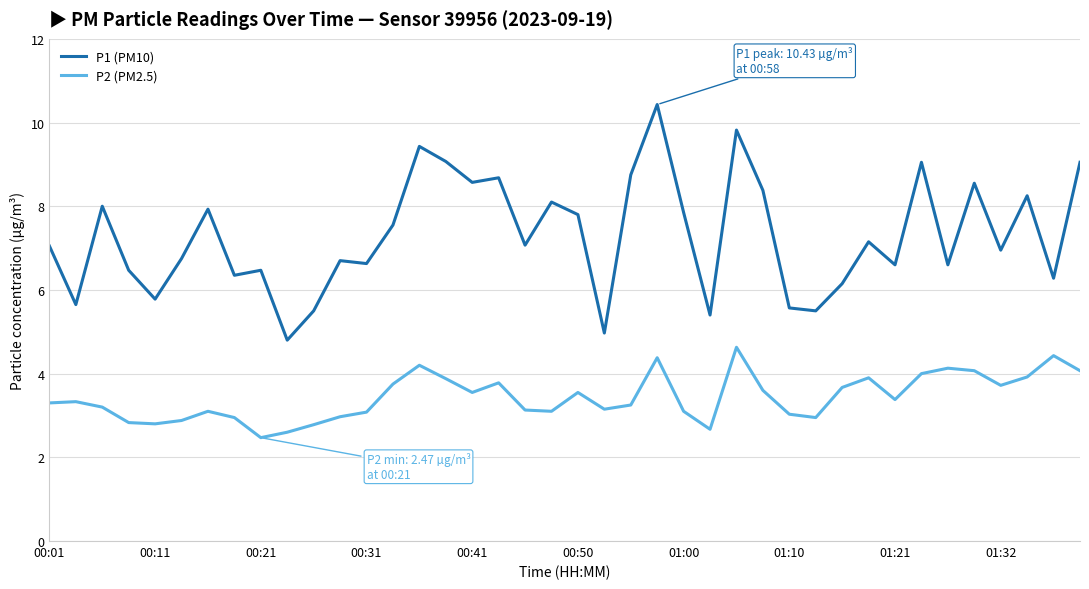

True or false: P1 (PM10) has more than 0 points higher than both neighbors.

True